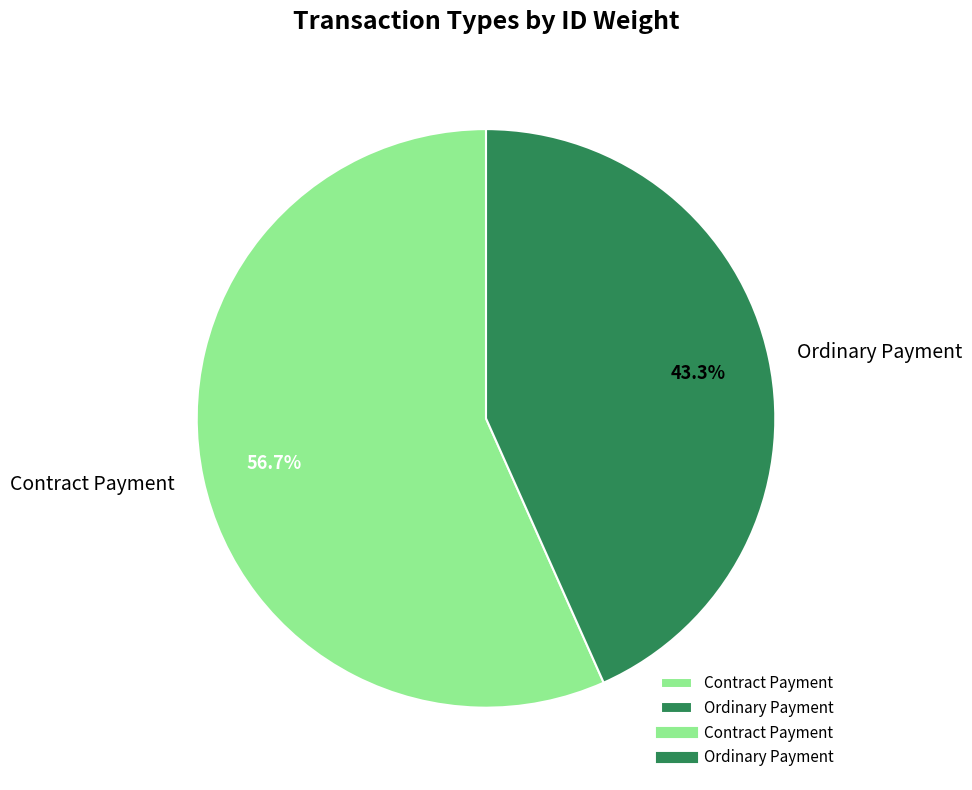

How many slices are in this pie chart?

2